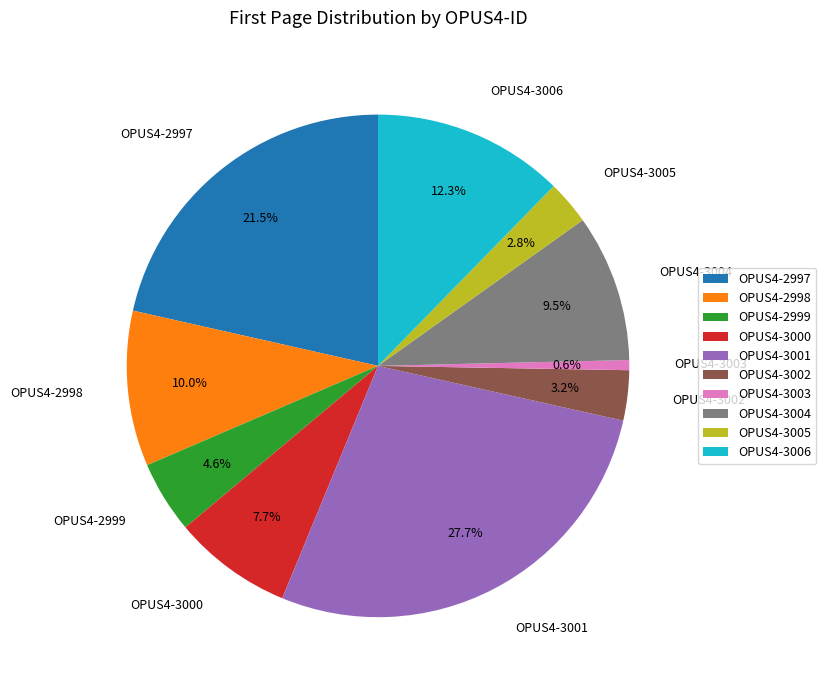

Which slice is the smallest?

OPUS4-3003